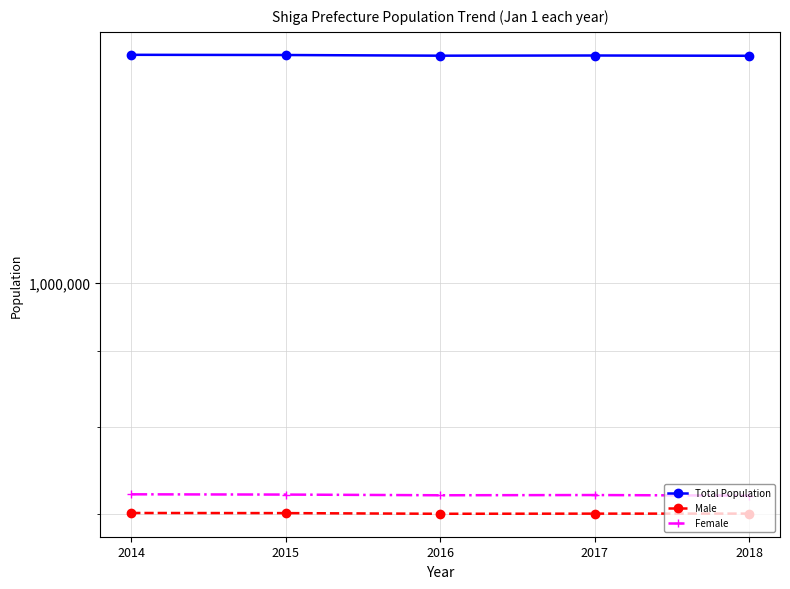

At which label does Total Population reach its minimum?

2018